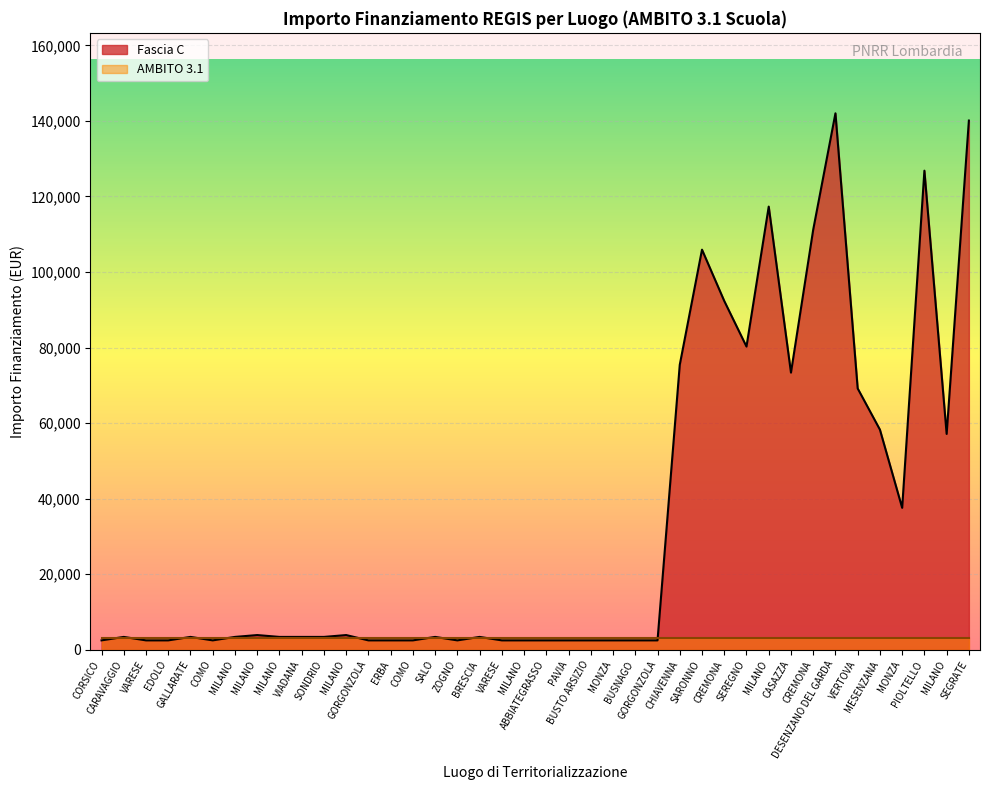

Which category has the highest value across all series?

DESENZANO DEL GARDA